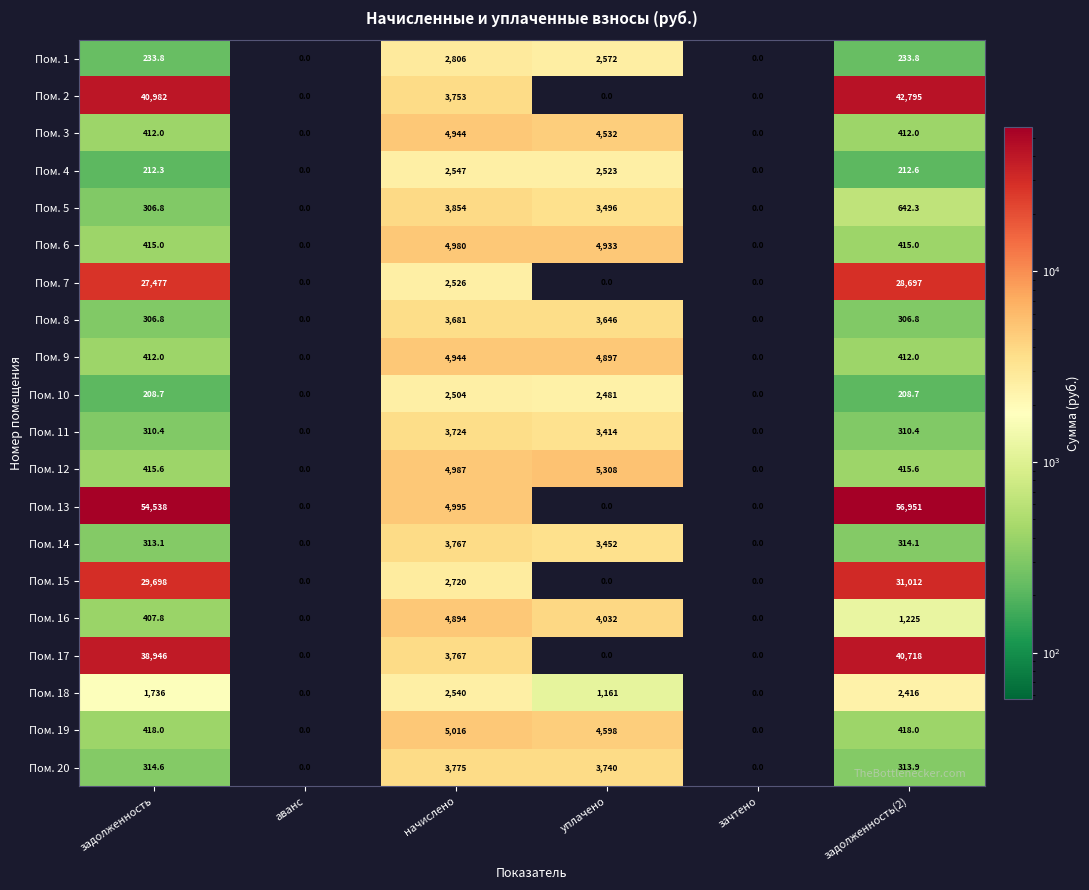

At which label does Пом. 12 first exceed 415?

задолженность